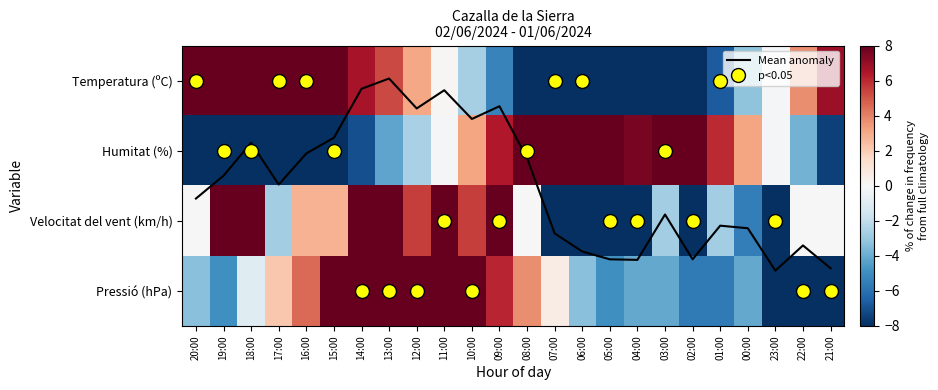

Which series has the largest total across all categories?

Mean anomaly